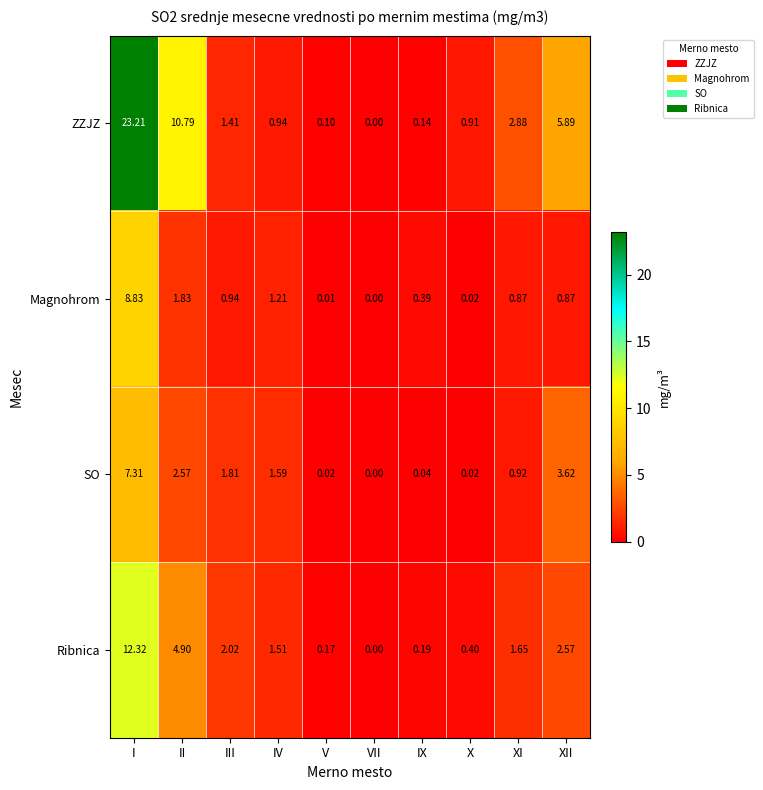

Which series has the largest total across all categories?

ZZJZ